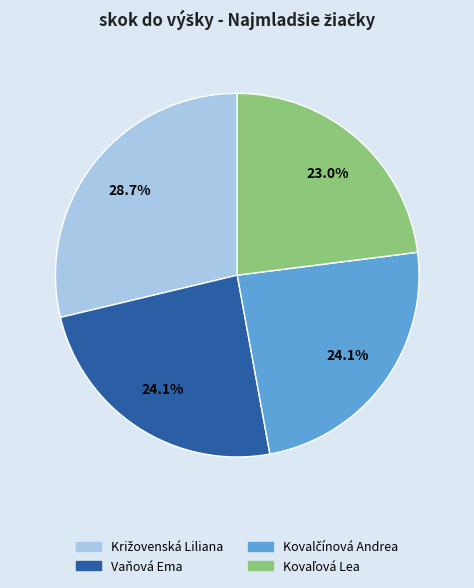

Does any single category account for the majority?

No